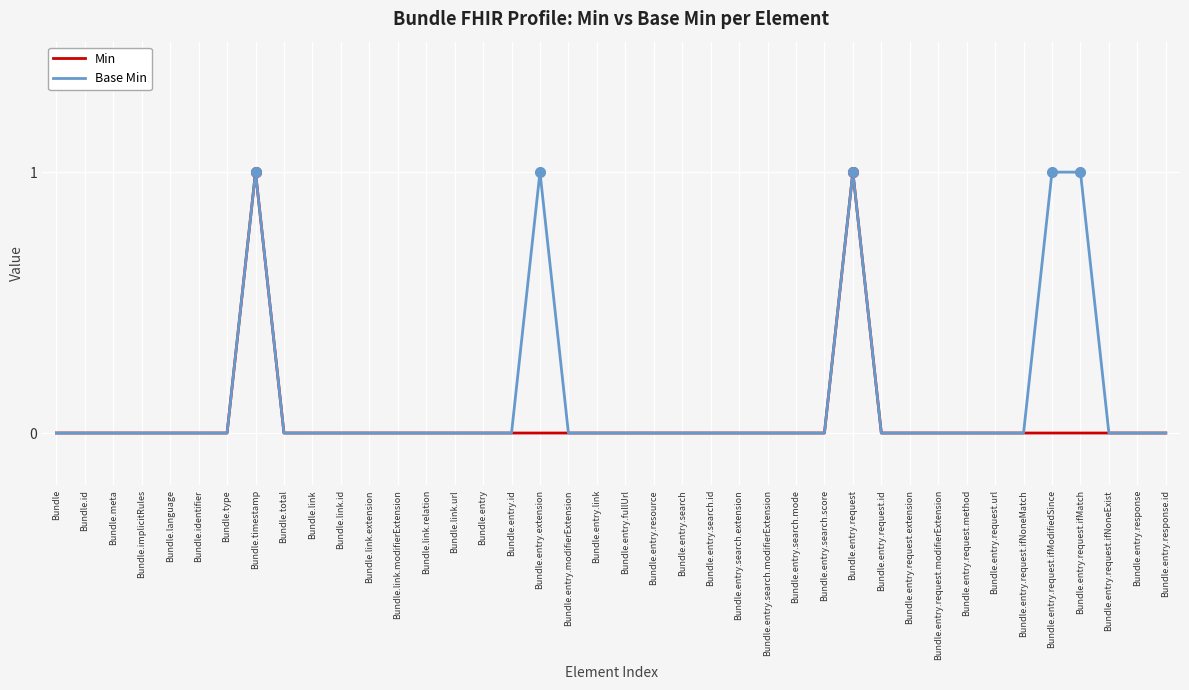

True or false: Base Min has a value of 0 at Bundle.link.modifierExtension.

True